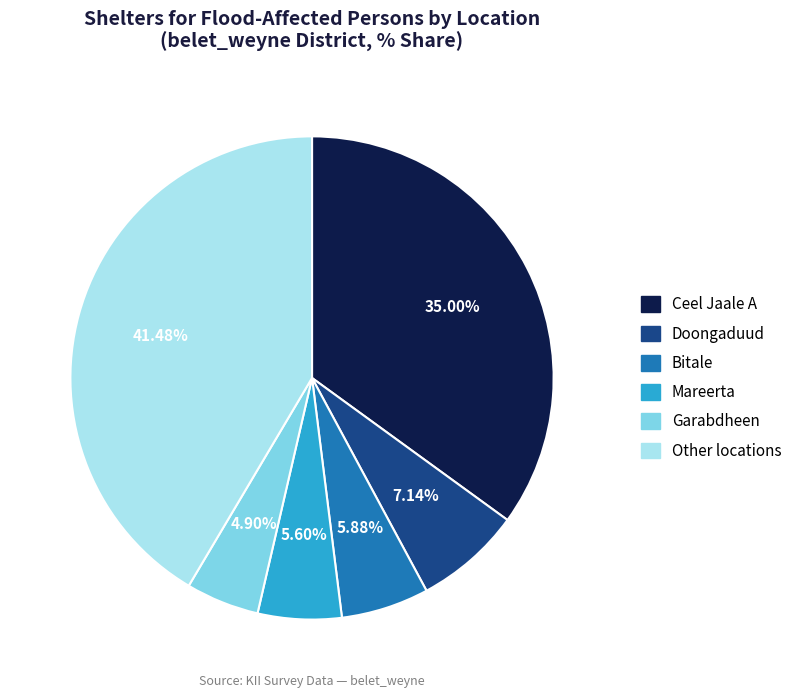

Does any single category account for the majority?

No